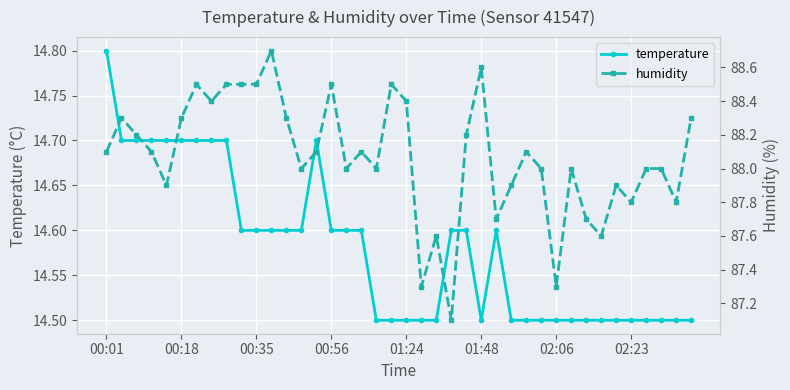

At which category is the sum across all series the highest?

11